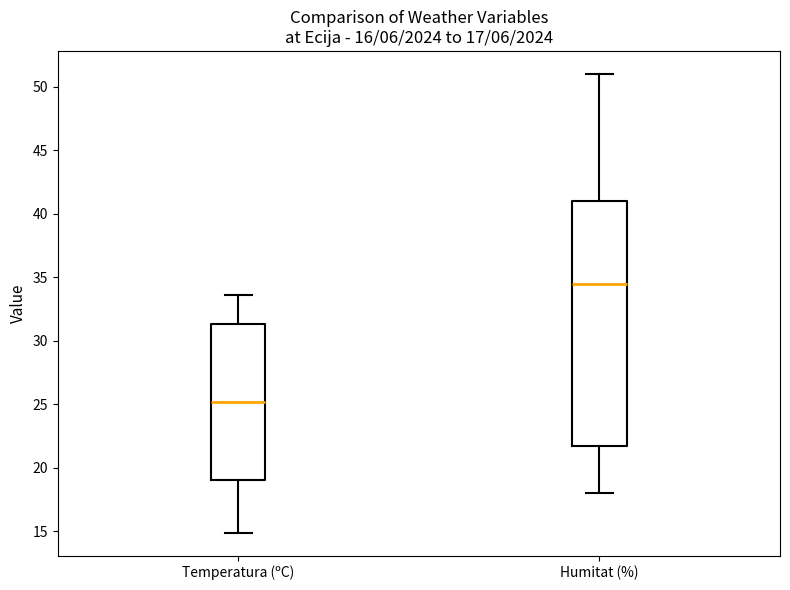

Which box is the tallest, from its lower edge to its upper edge?

Humitat (%)